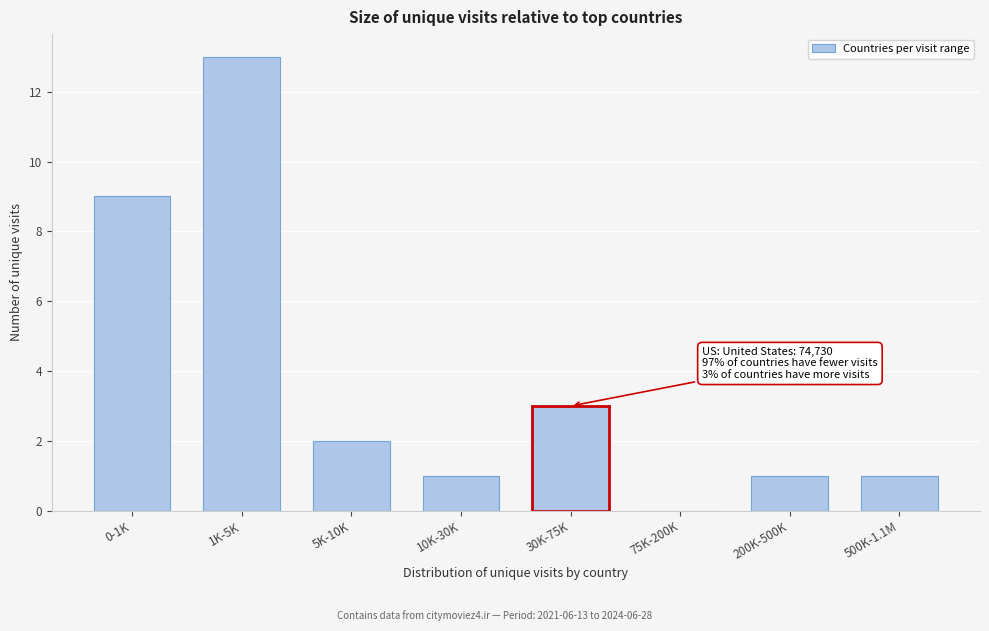

Reading left to right, what are all the values shown in this chart?

0-1K=9	1K-5K=13	5K-10K=2	10K-30K=1	30K-75K=3	75K-200K=0	200K-500K=1	500K-1.1M=1